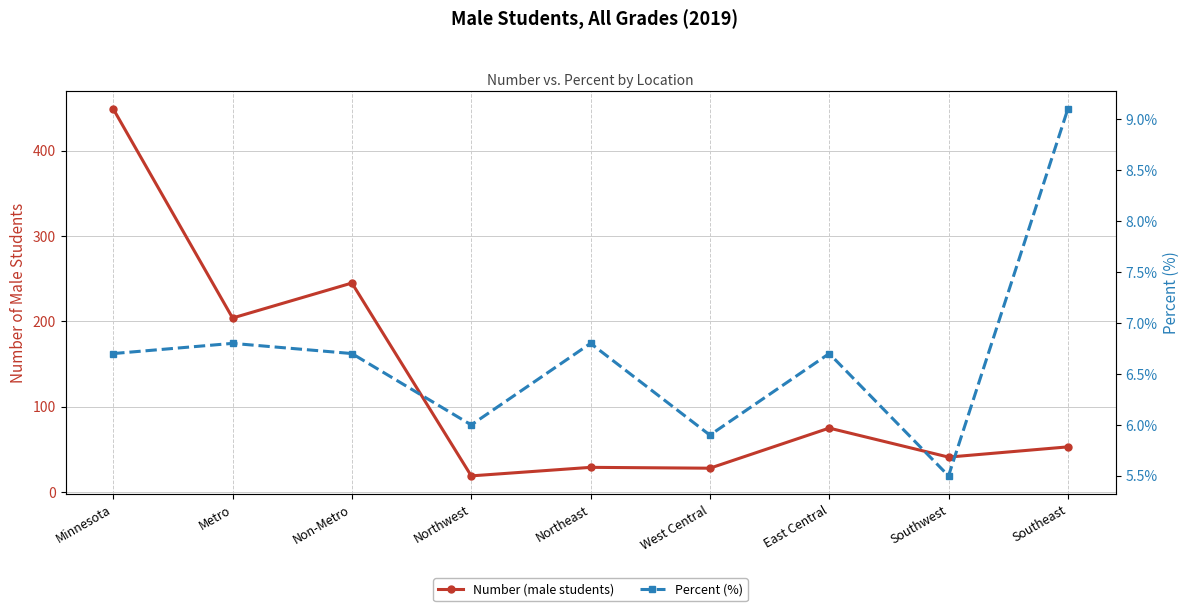

Is it true that Number (male students) equals 19.0 at Northwest?

True